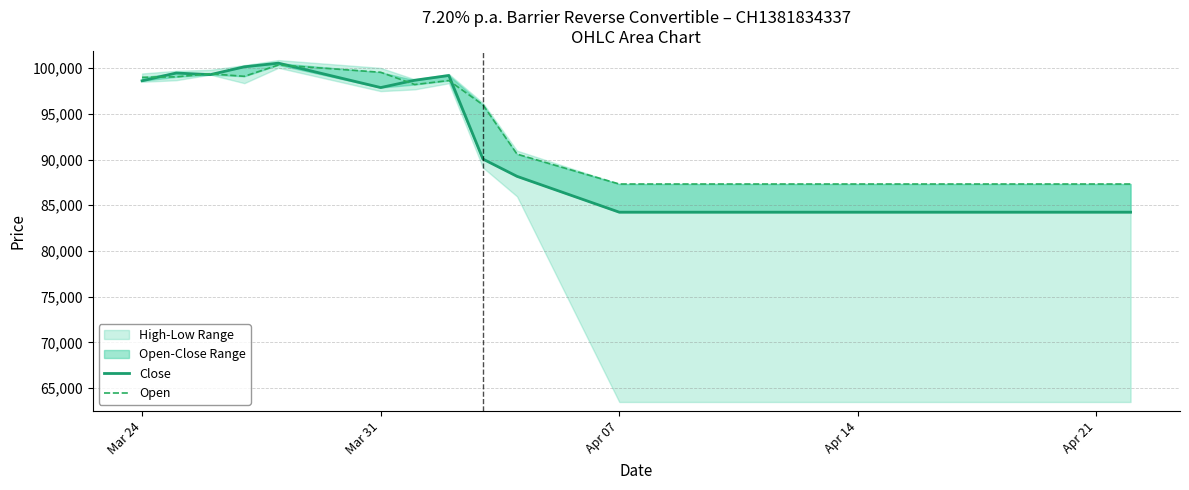

At which category does the chart reach its minimum across all series?

Apr 07